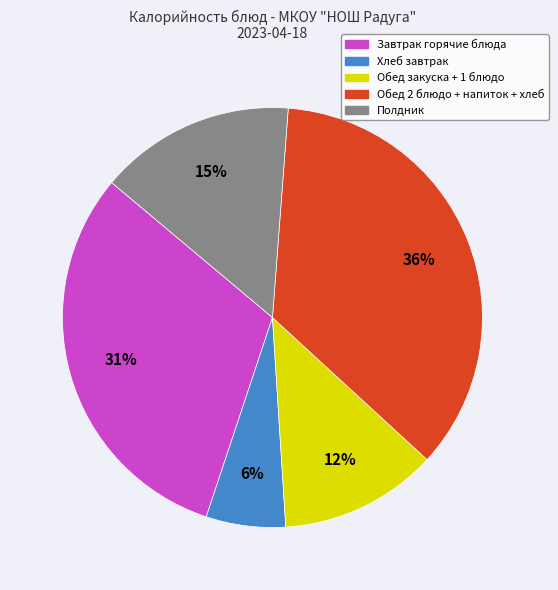

Does any single category account for the majority?

No